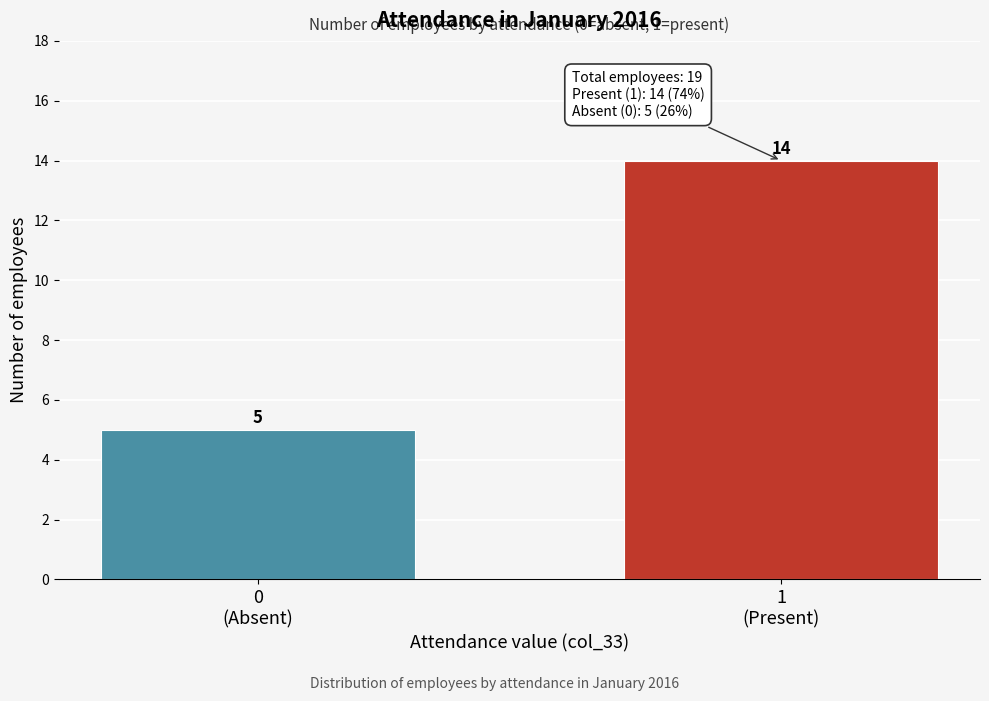

Reading right to left, transcribe all the data shown in this chart.

14	5